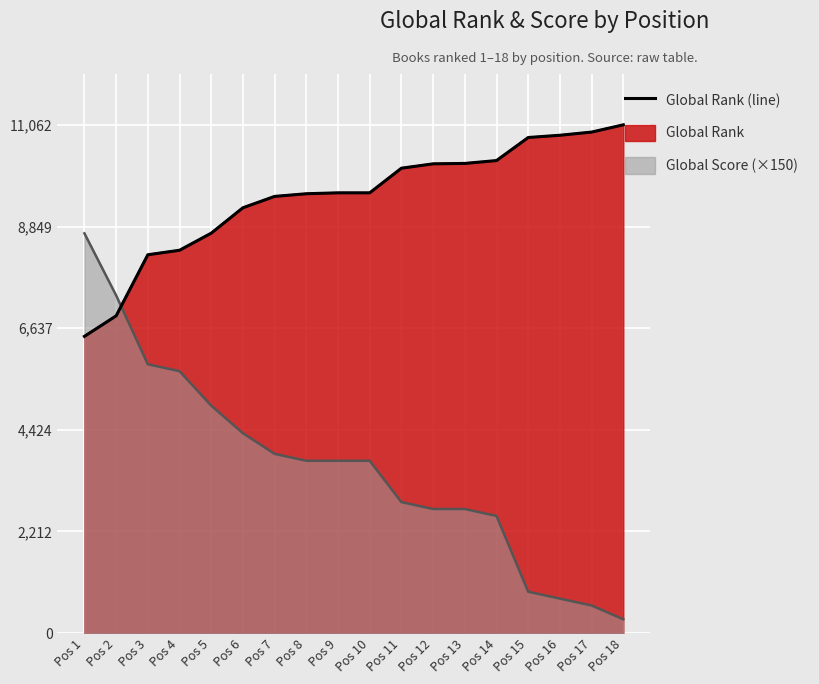

How many values are below 9582?

8